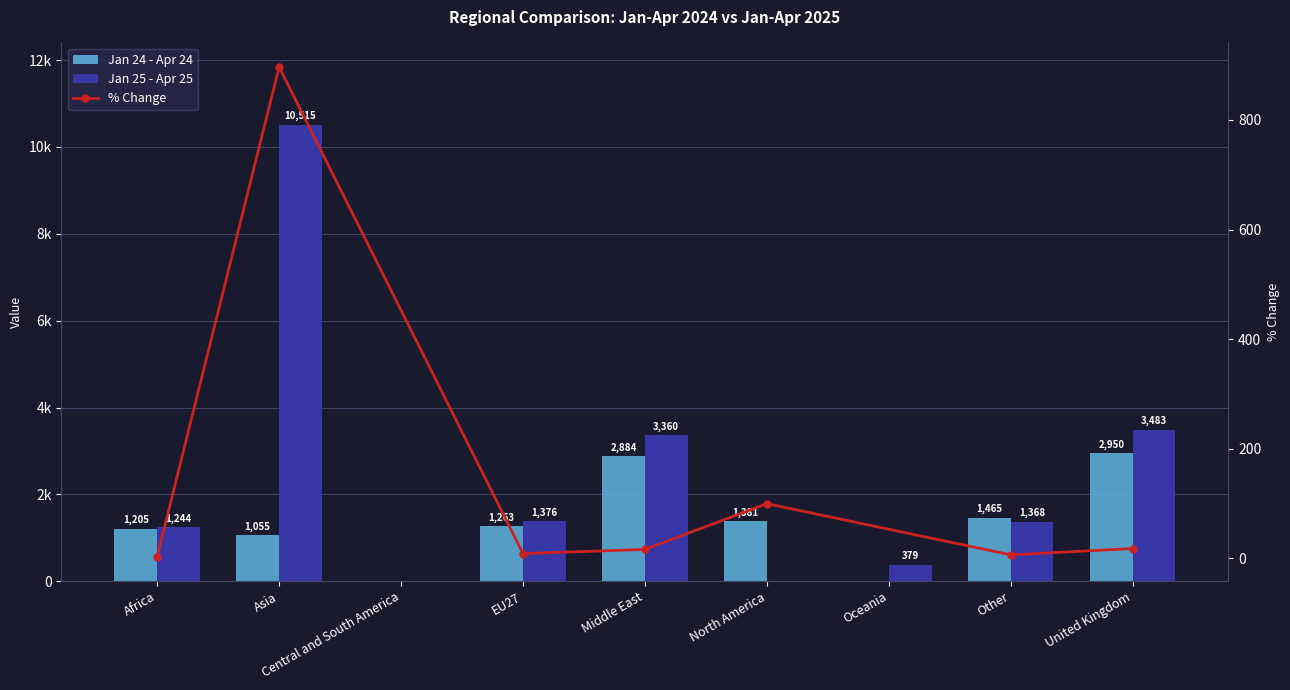

What is the difference between the second highest and second lowest values in the Jan 25 - Apr 25 series?

3483